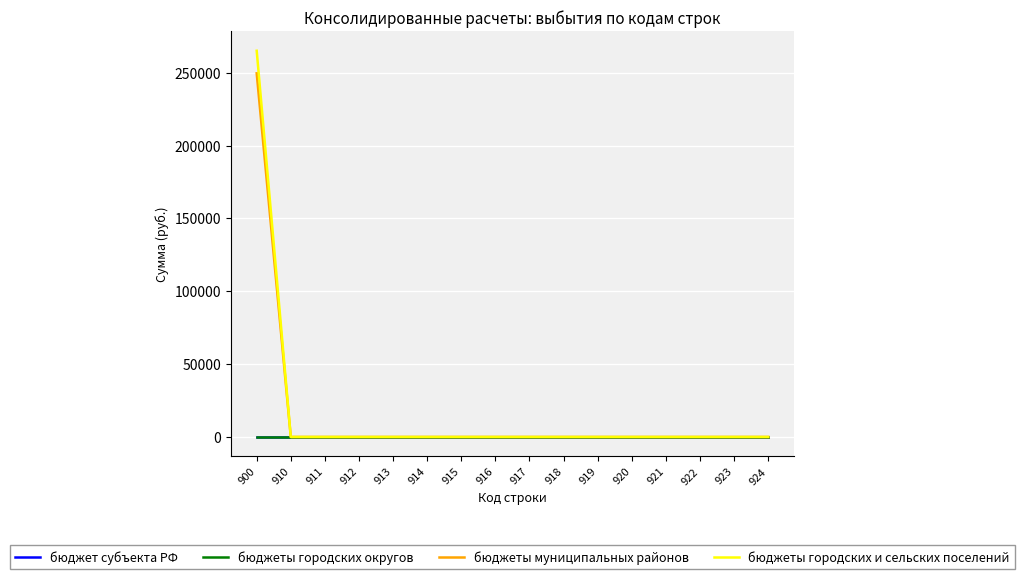

Does the chart have visible grid lines?

Yes